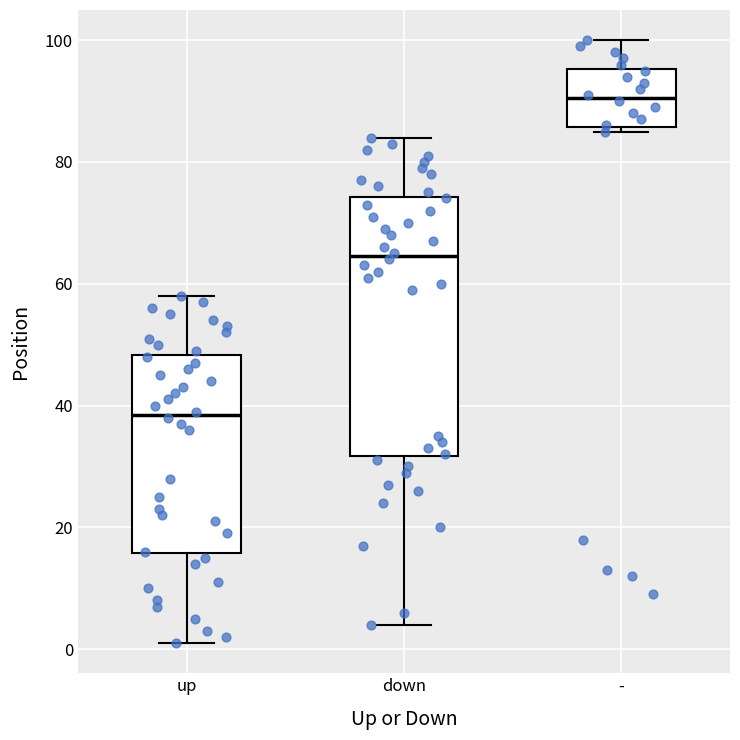

Comparing the boxes themselves (not the whiskers), which one is the tallest?

down